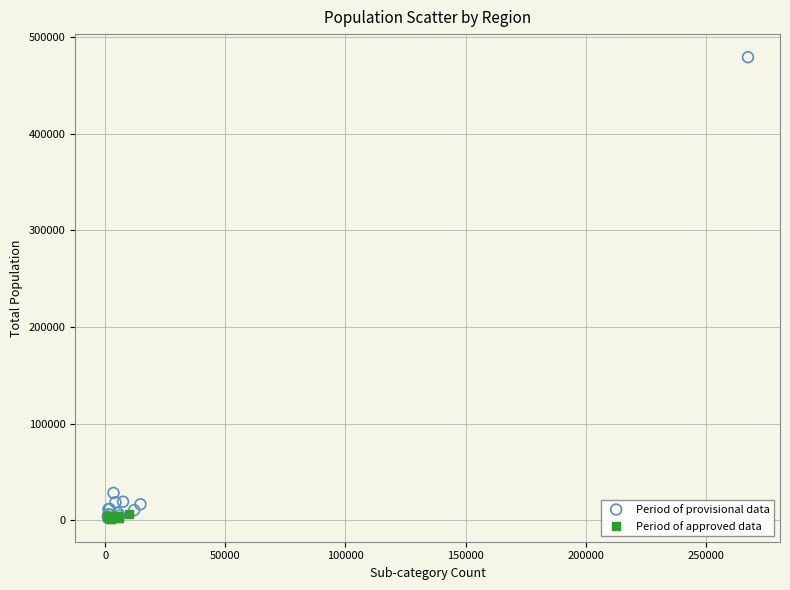

Which series contains the highest Y value?

Period of provisional data